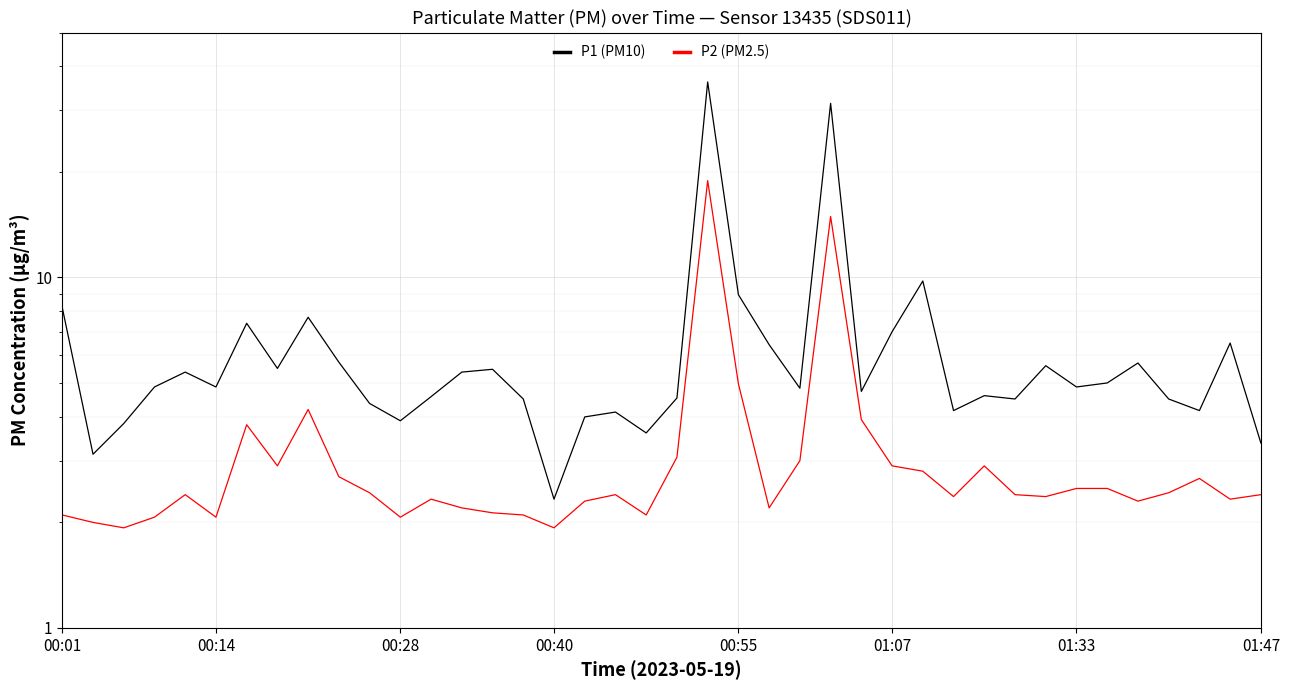

Rank the series at 8 from lowest to highest value.

P2 (PM2.5), P1 (PM10)